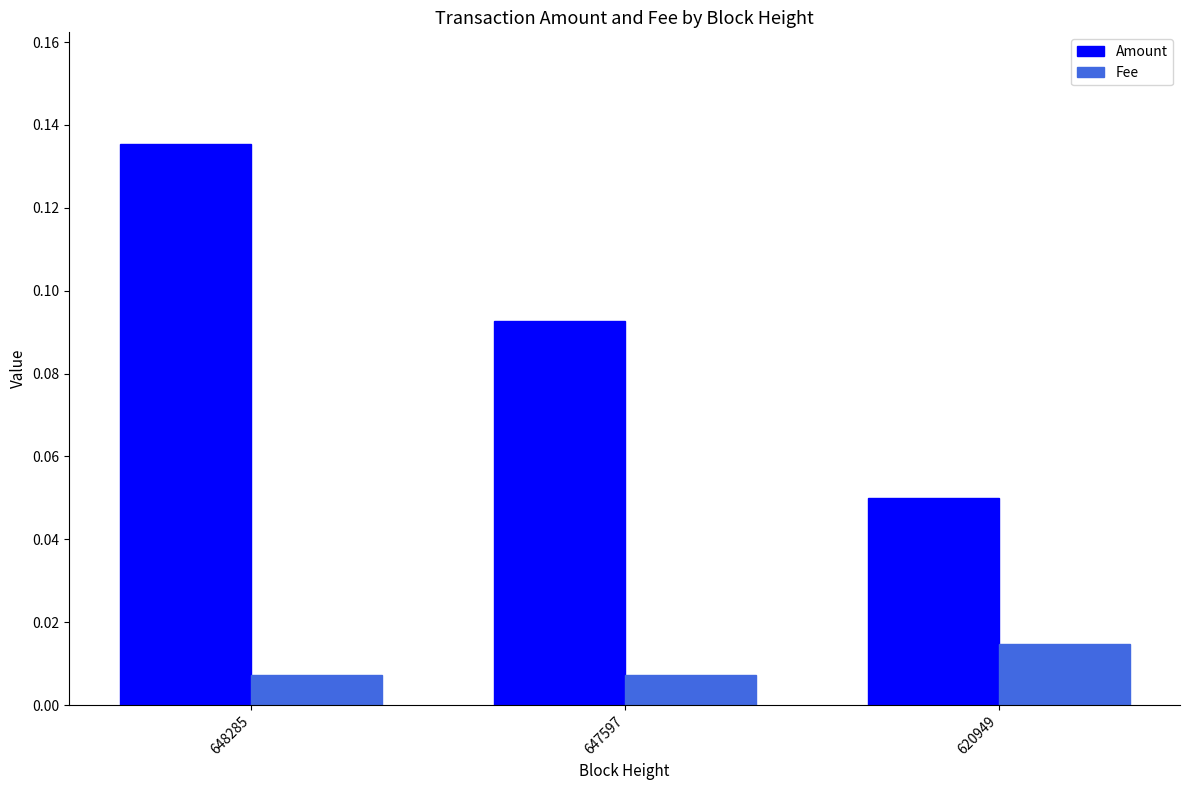

List the series in order of their peak value, lowest first.

Fee, Amount